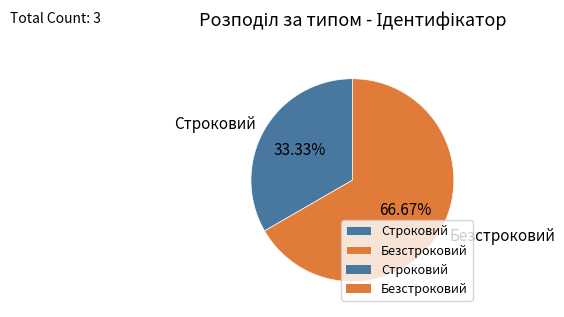

Which has a higher value, Безстроковий or Строковий?

Безстроковий